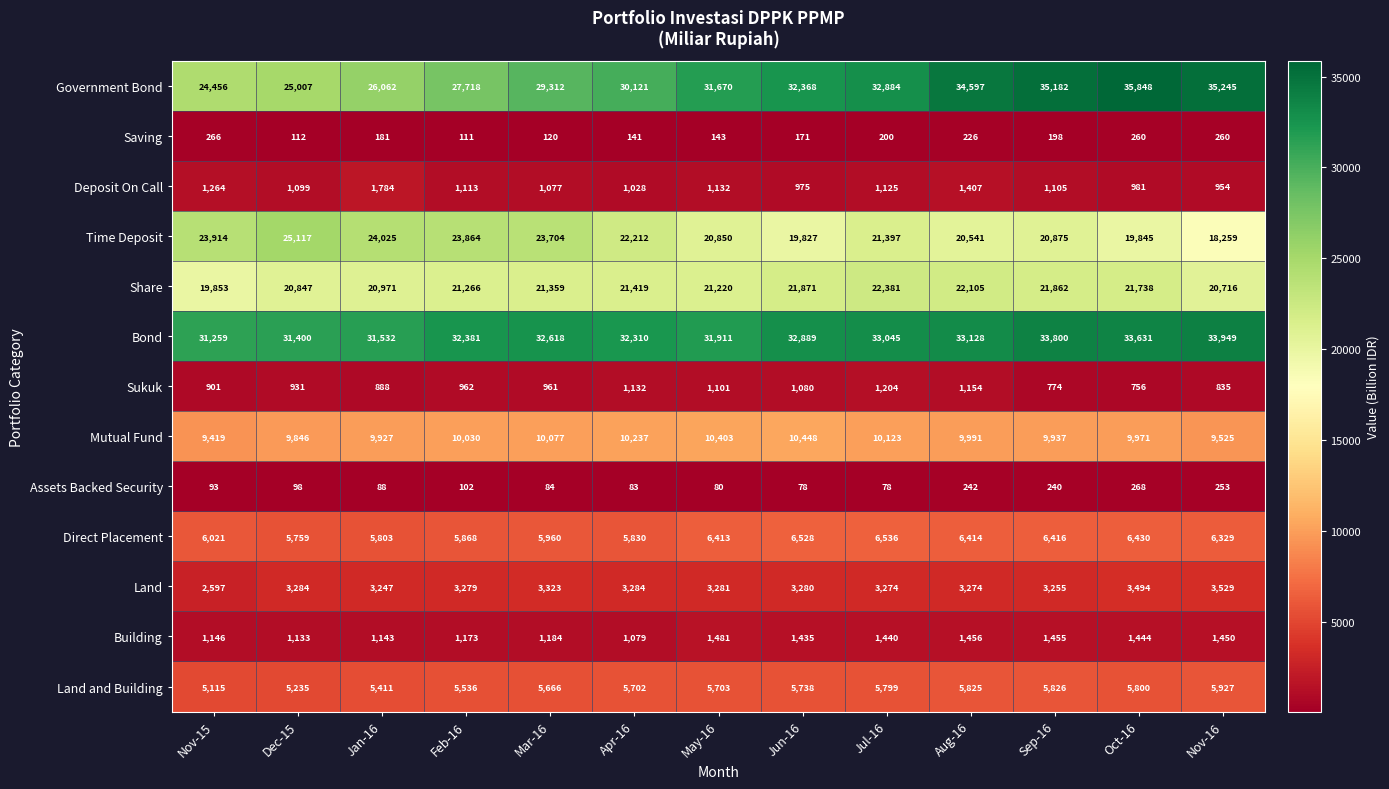

The Sukuk series shows 448 at Oct-16. True or false?

False